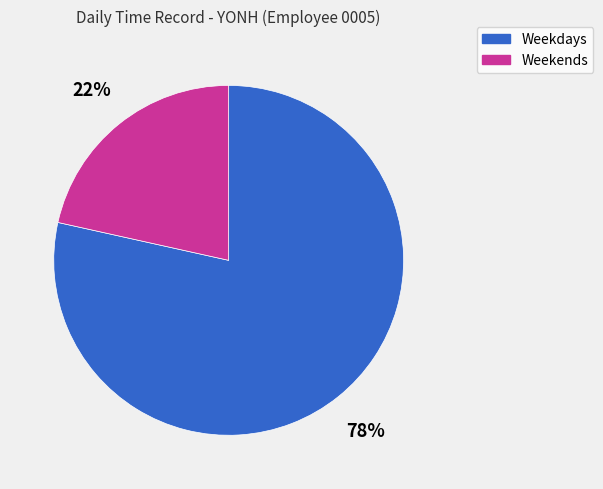

How many slices are in this pie chart?

2